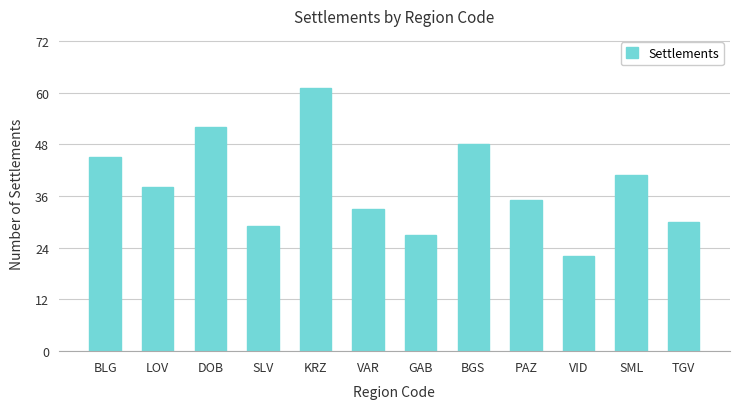

List the labels in order of value, smallest first.

VID, GAB, SLV, TGV, VAR, PAZ, LOV, SML, BLG, BGS, DOB, KRZ